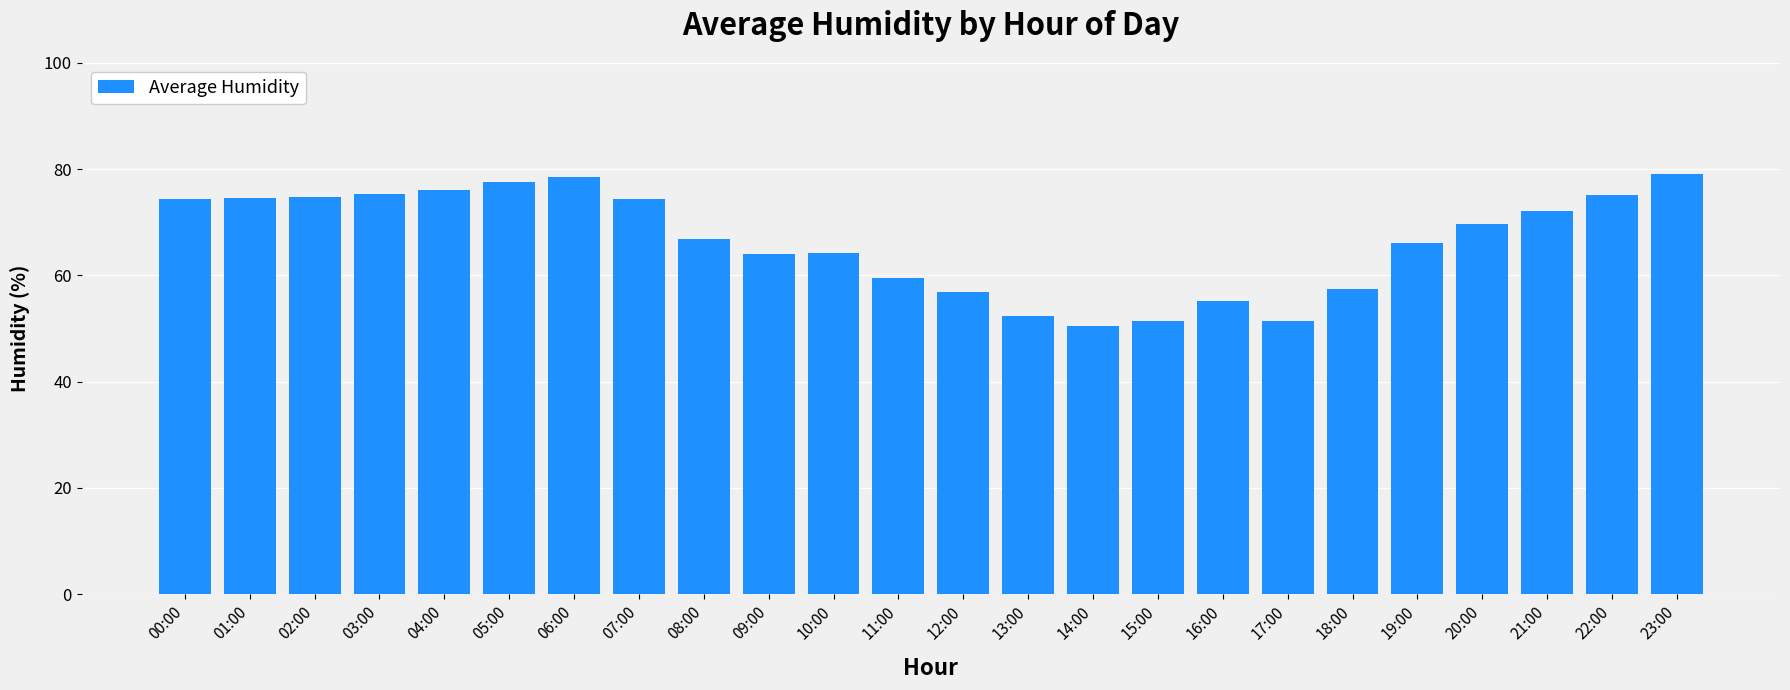

What is the difference between the maximum and second lowest values?

27.6